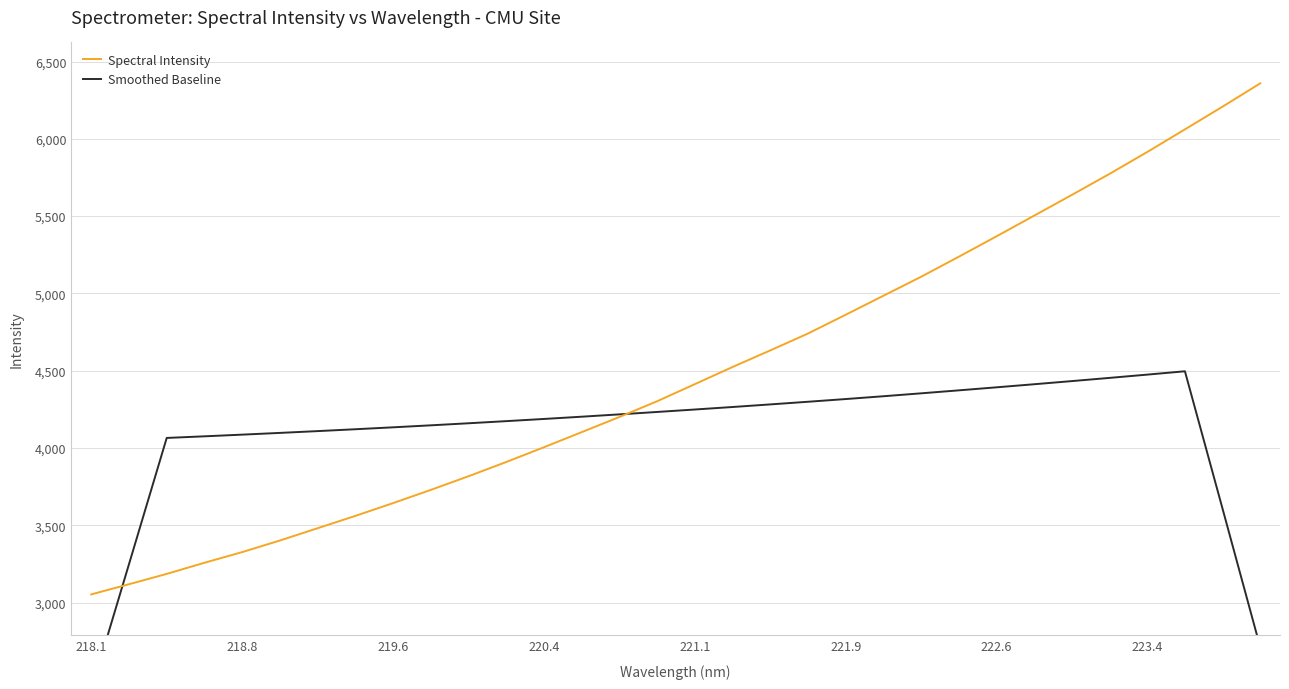

What is the sum of all Spectral Intensity values?

143419.0